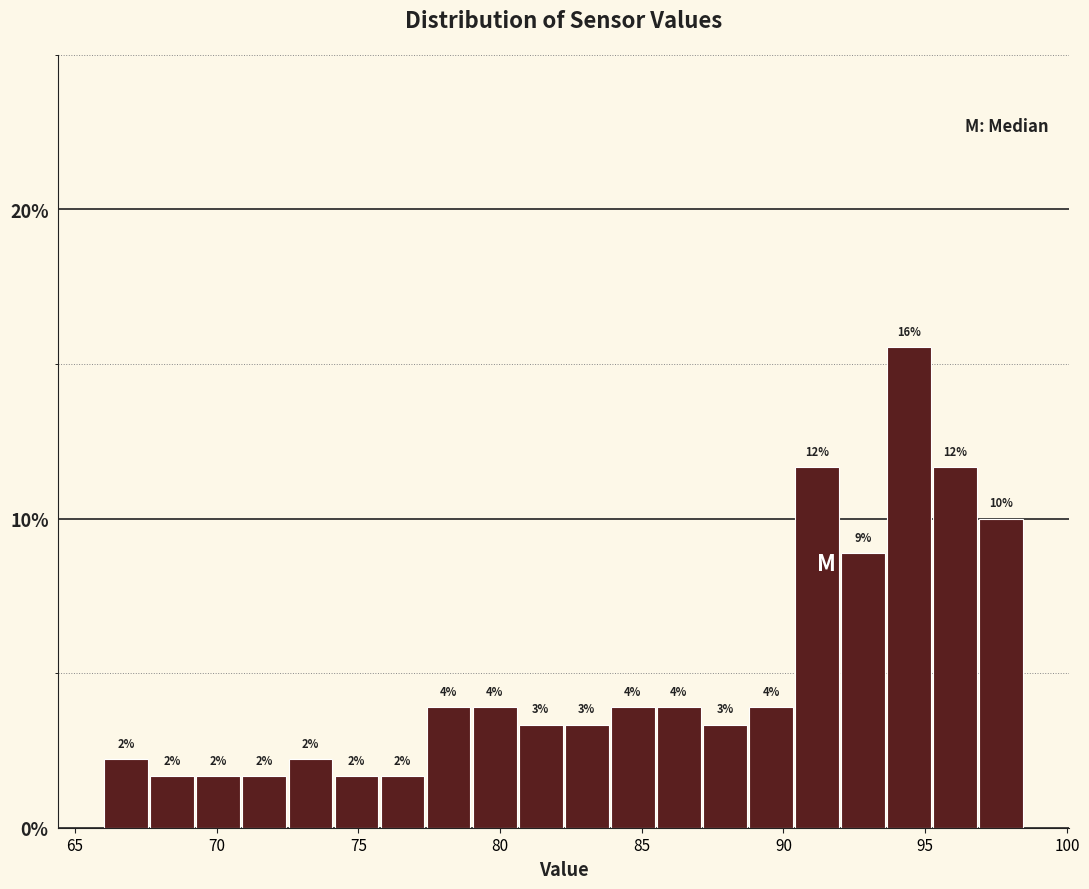

Read against the x-axis, roughly where is the centre of the tallest bar?

94.5